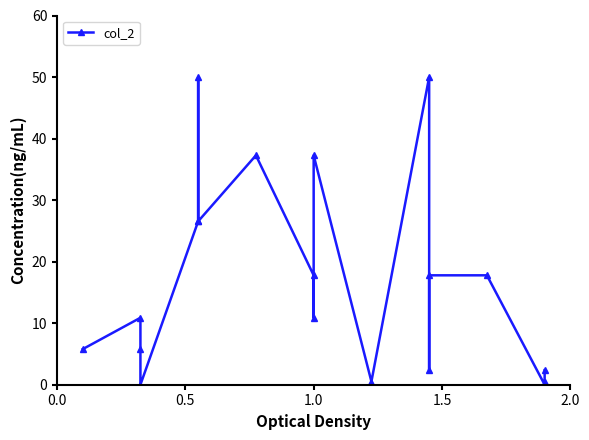

True or false: the data shows 0.3 at 17.

False